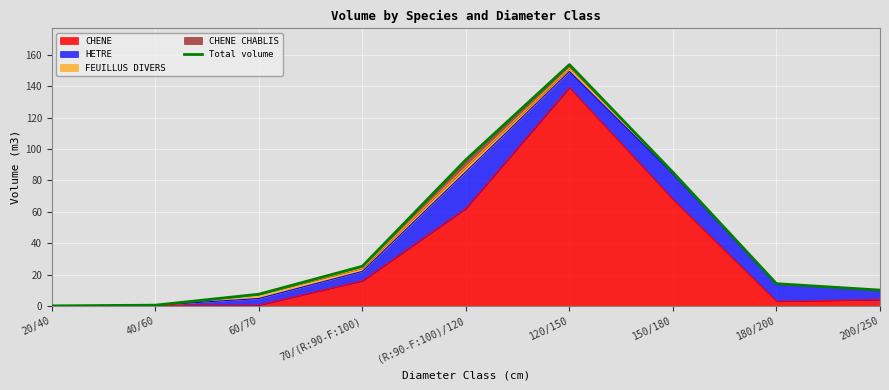

At which label is the value closest to 76?

150/180